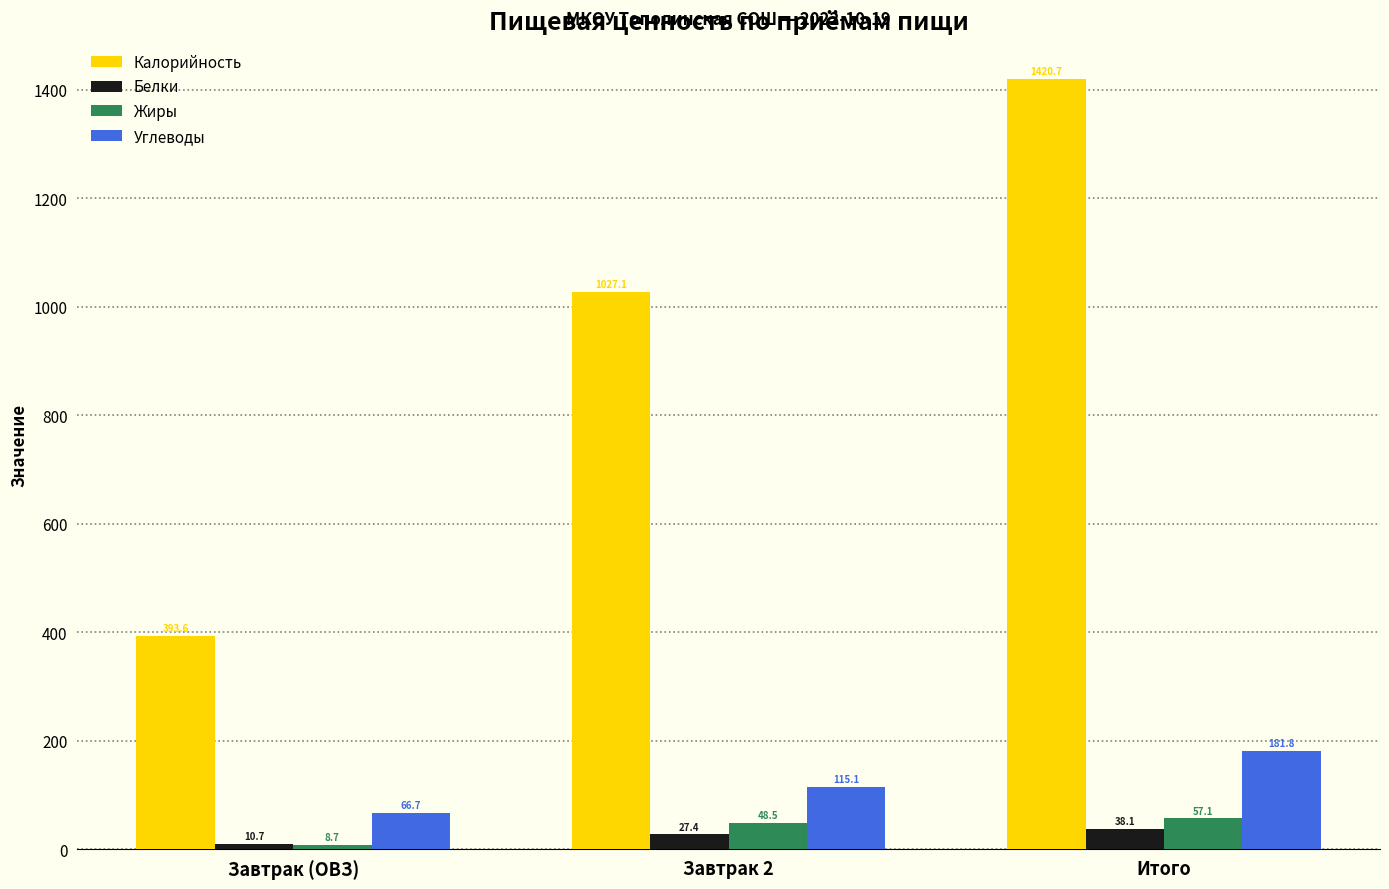

What are all the series names shown in the legend?

Калорийность, Белки, Жиры, Углеводы